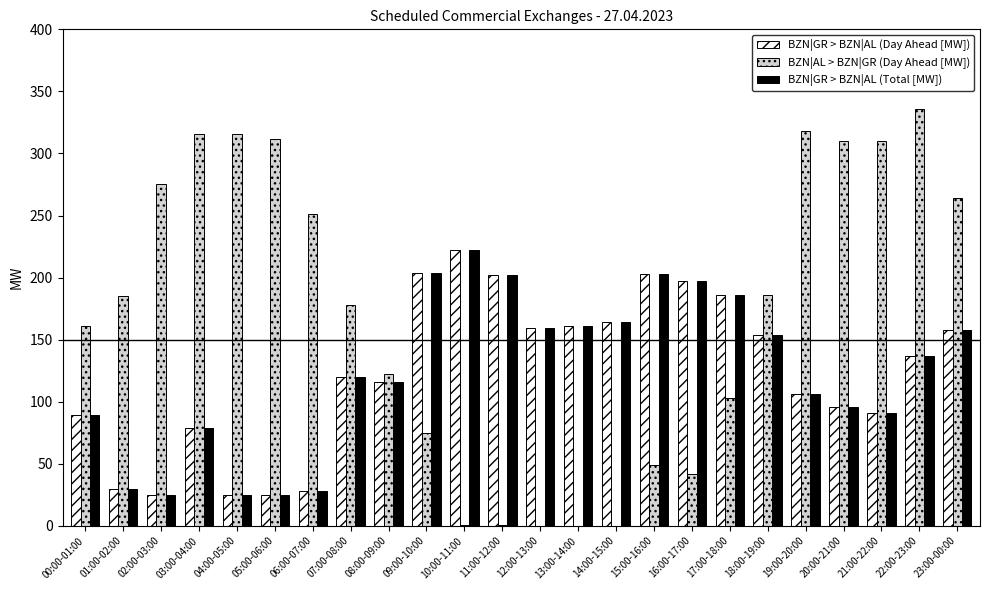

Count the number of data series in this chart.

3